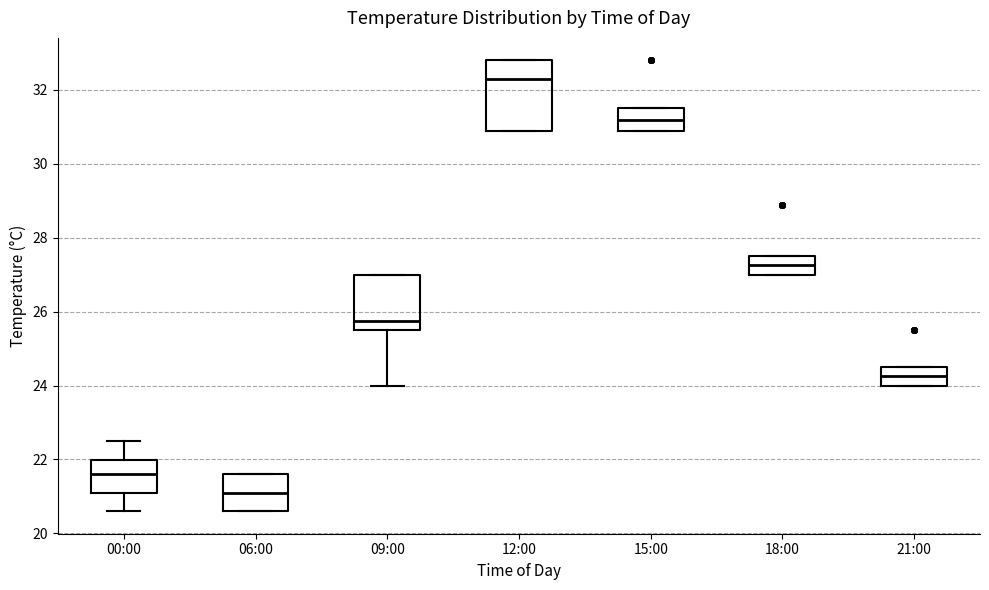

Where is the lower edge of the box for 00:00 on the y-axis? The values are not printed on the chart, so give them approximately, as read against the axis.

21.2